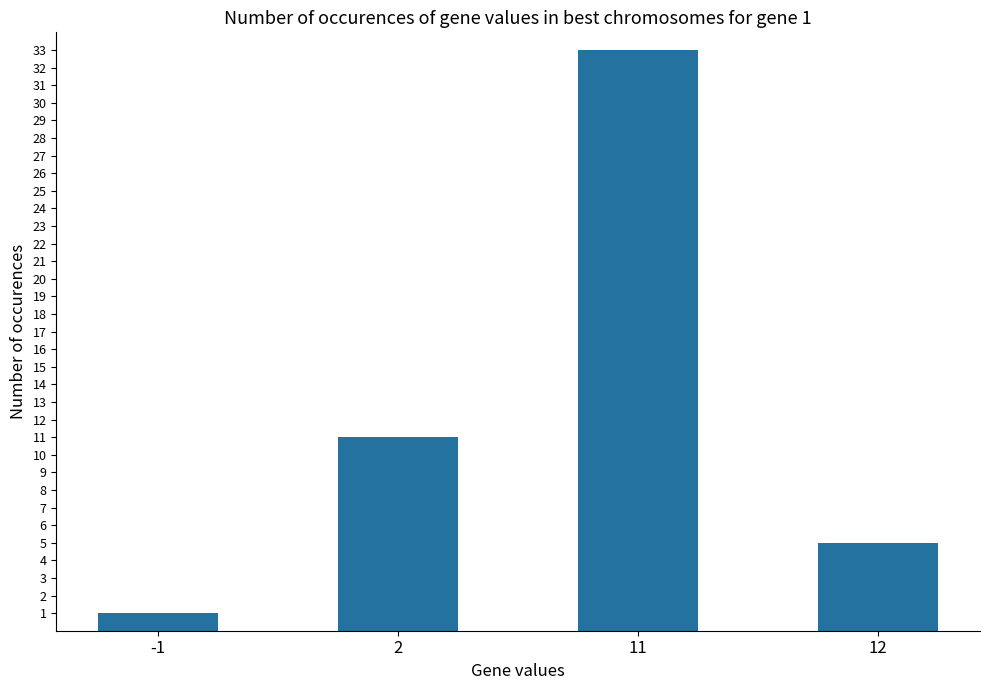

Reading left to right, list all the values displayed in this chart.

-1=1	2=11	11=33	12=5